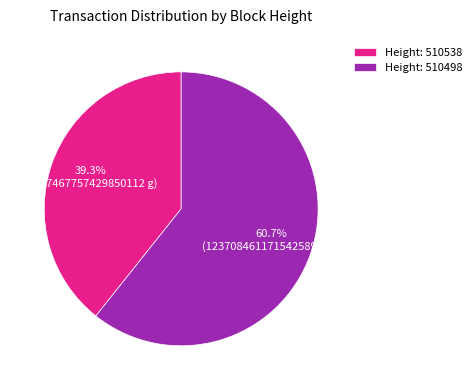

Does any single category account for the majority?

Yes